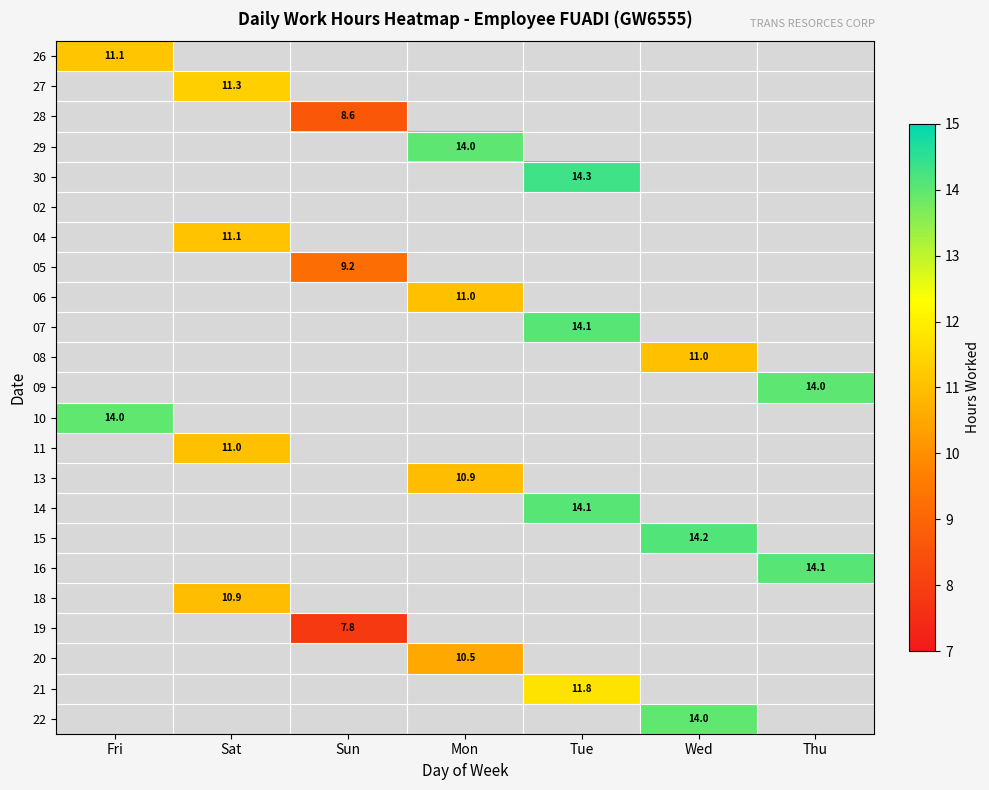

Between Fri and Sun, which is larger?

Sun